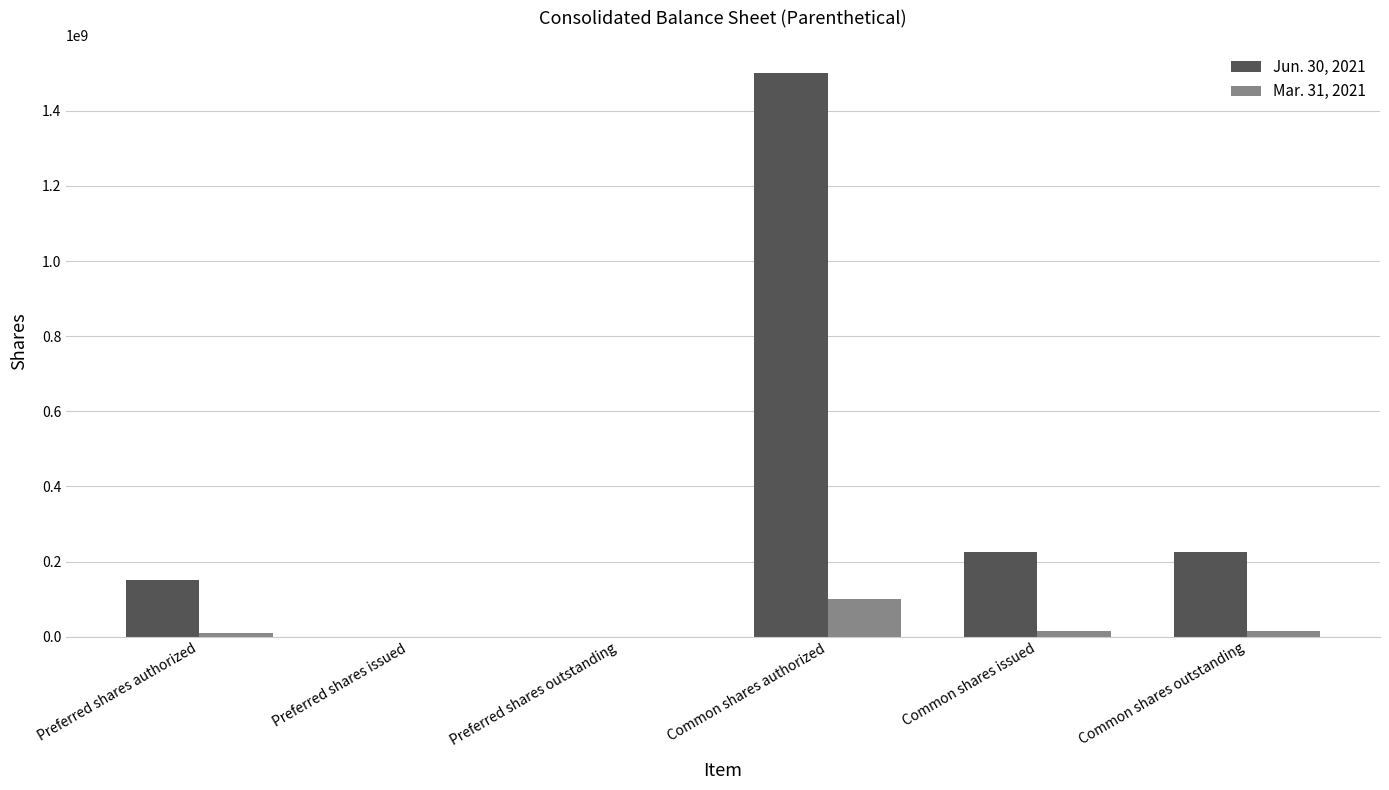

At which category is the sum across all series the highest?

Common shares authorized